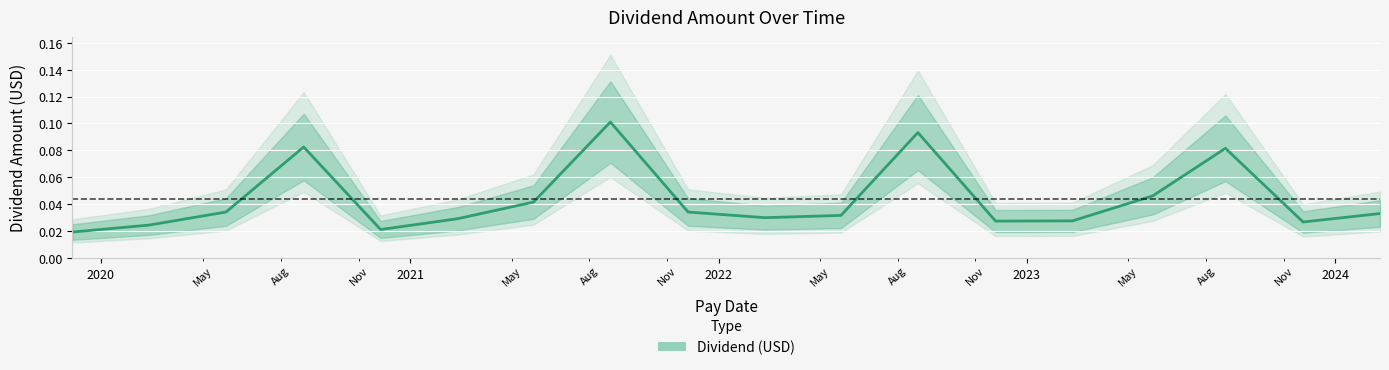

True or false: there are more than 0 points higher than both neighbors.

True